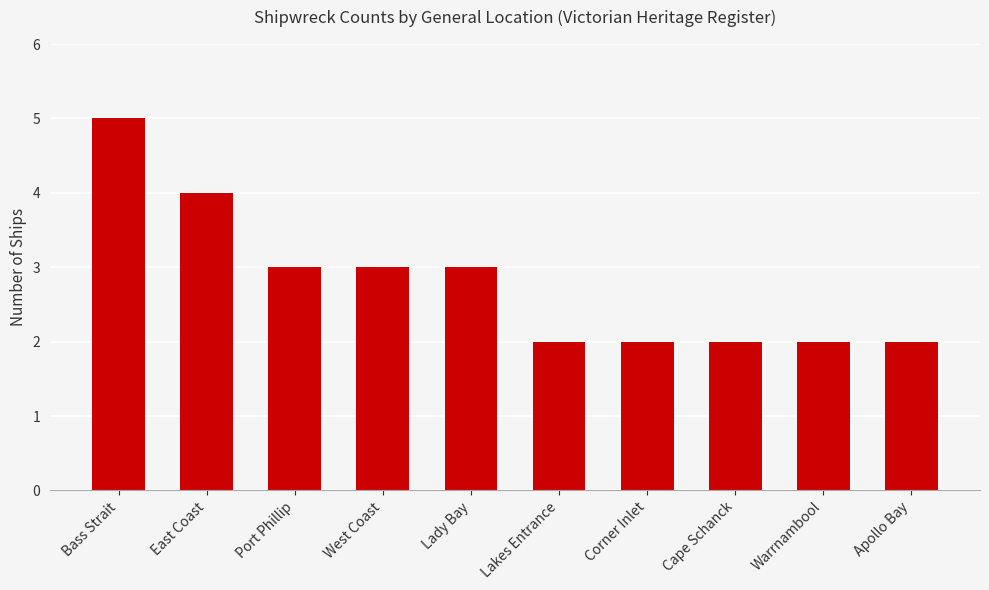

Approximately how many times larger is the value at Apollo Bay compared to Lady Bay?

0.7